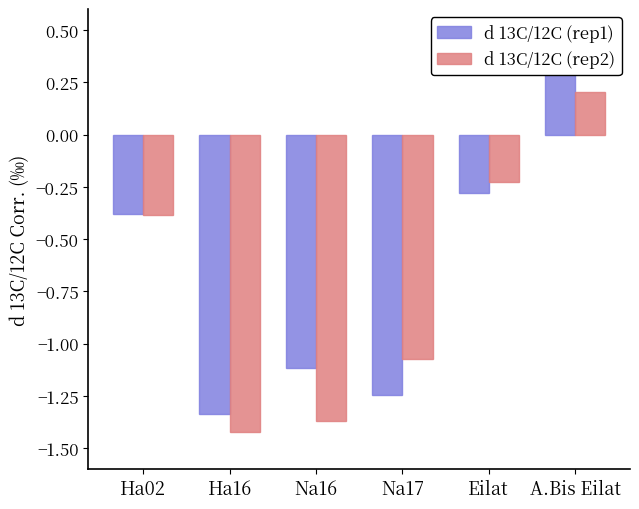

List the labels in order of d 13C/12C (rep1) value, smallest first.

Ha16, Na17, Na16, Ha02, Eilat, A.Bis Eilat